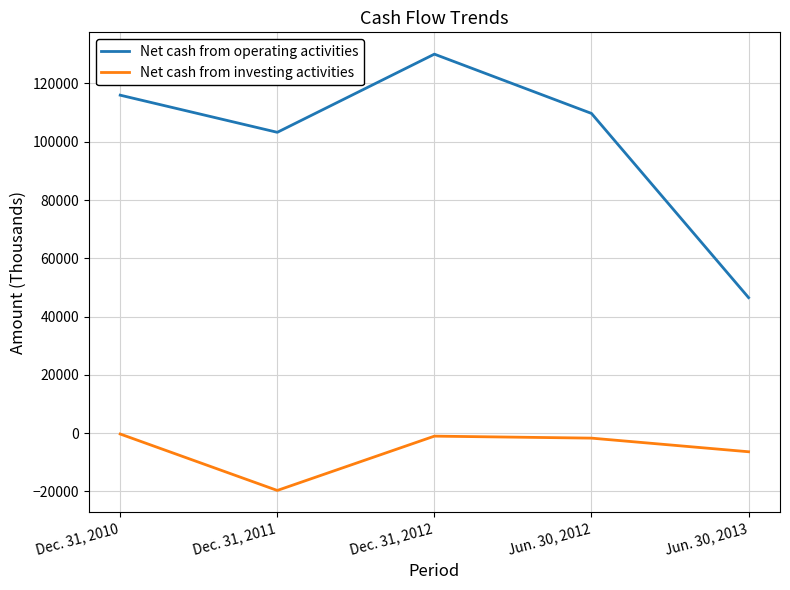

In Net cash from operating activities, how many points are lower than both neighbors (excluding endpoints)?

1